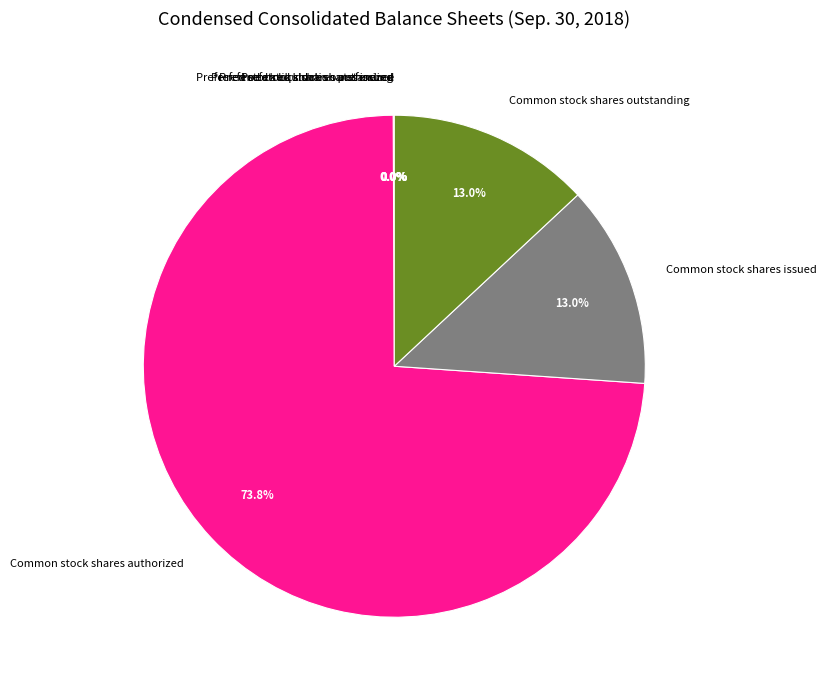

To the nearest percent, what is the average slice percentage?

14%